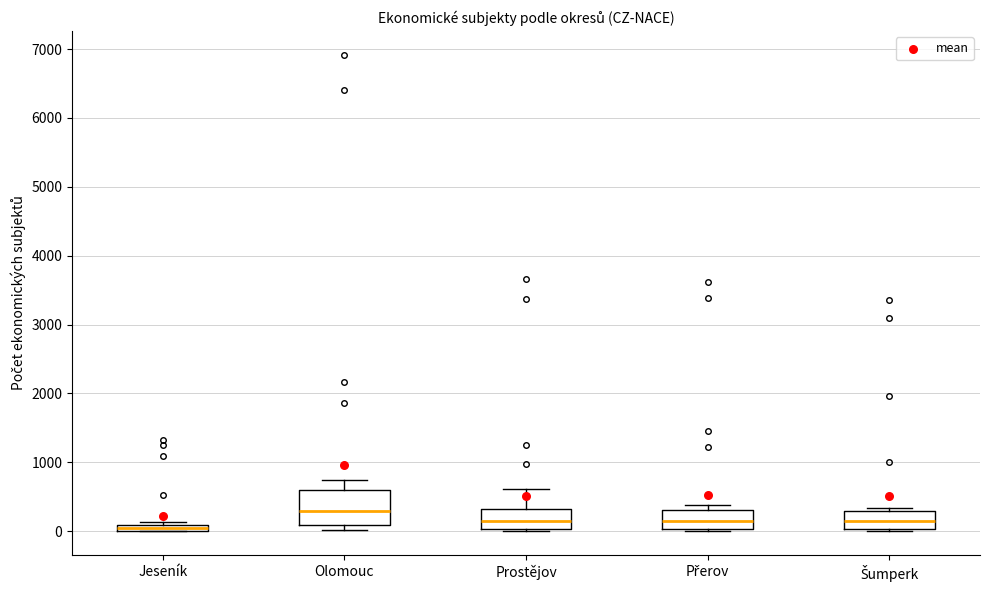

Where is the upper edge of the box for Přerov on the y-axis? The values are not printed on the chart, so give them approximately, as read against the axis.

300